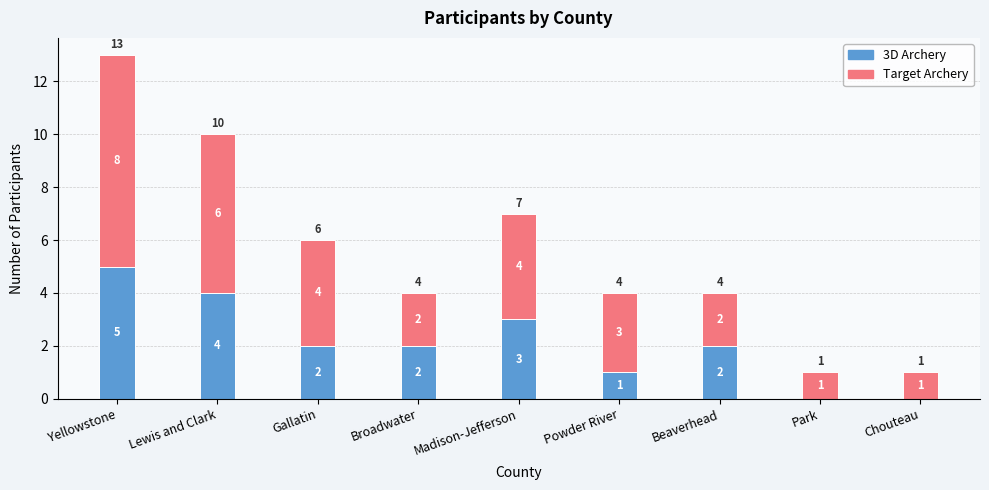

At which category is the sum across all series the highest?

Yellowstone